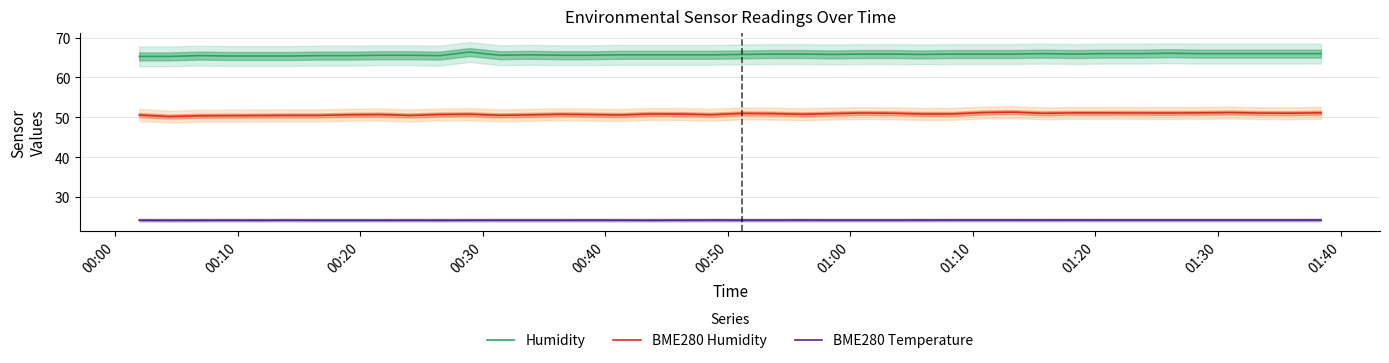

True or false: Humidity and BME280 Humidity intersect in this chart.

False